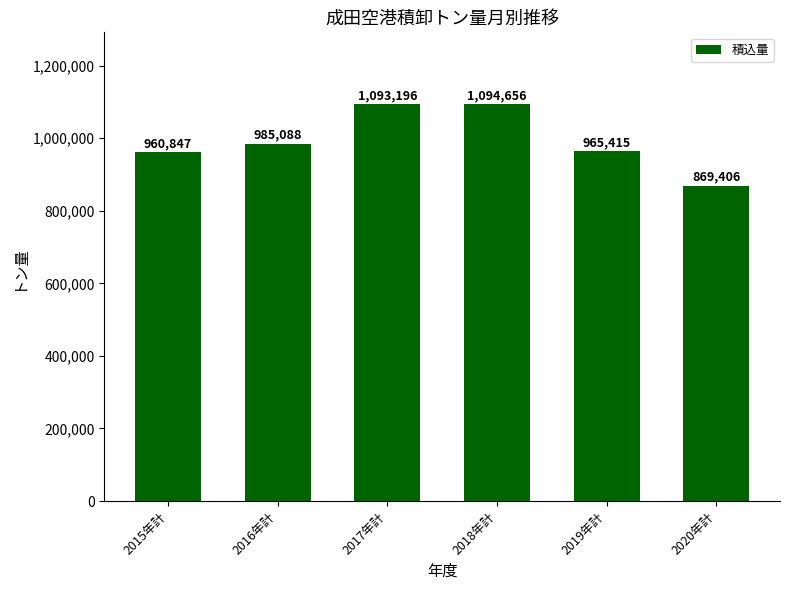

Rank the categories by value from lowest to highest.

2020年計, 2015年計, 2019年計, 2016年計, 2017年計, 2018年計